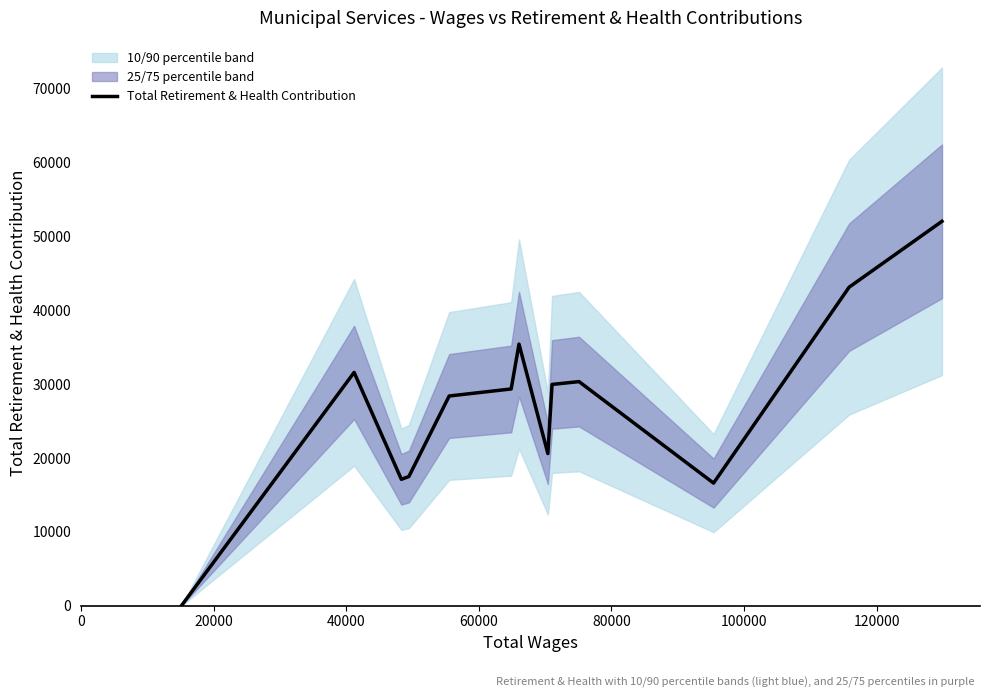

What is the maximum value for Total Retirement & Health Contribution?

52071